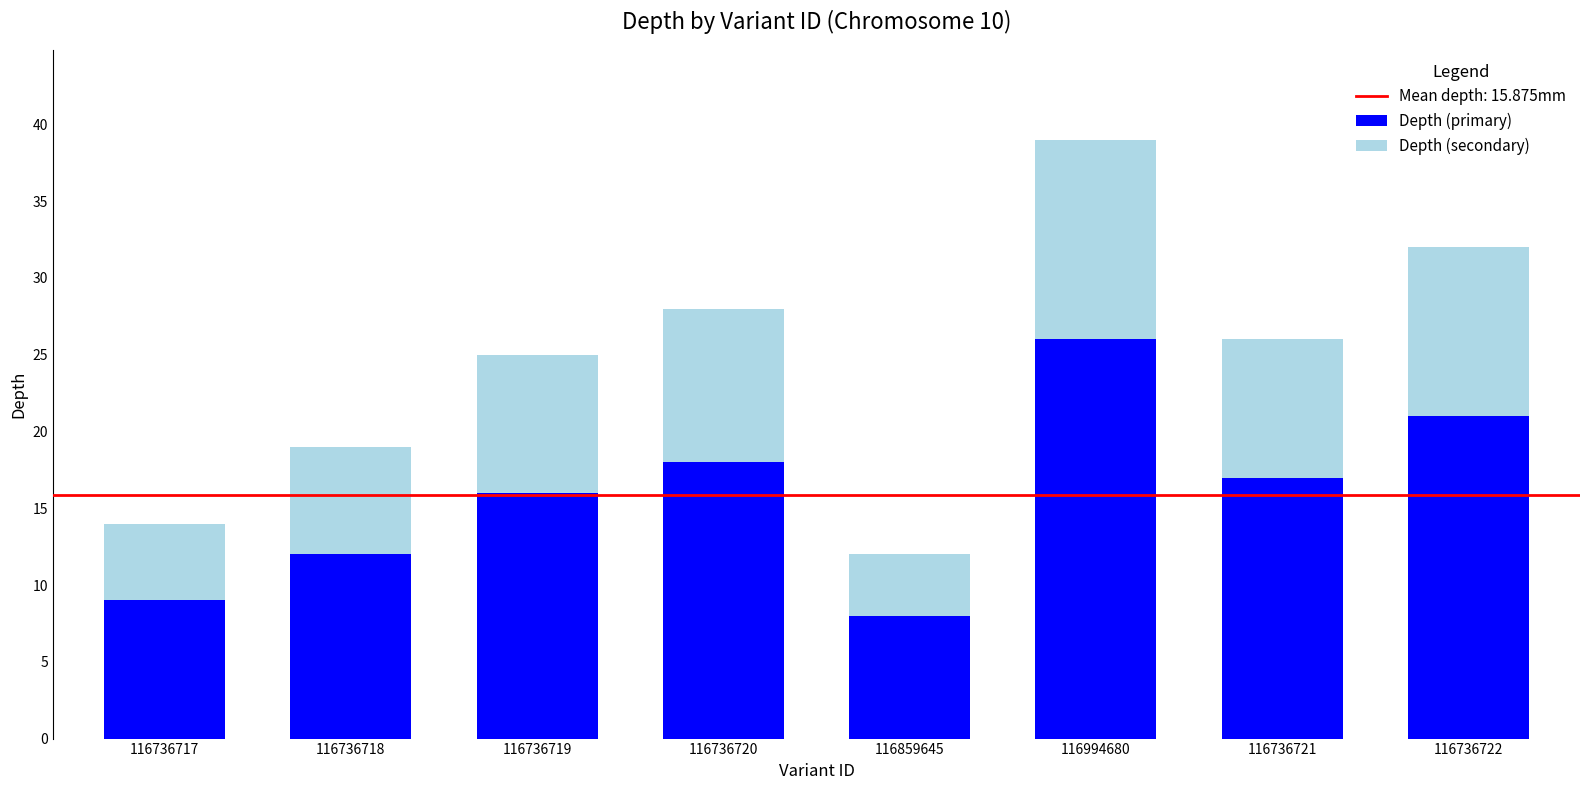

What is the difference between the maximum and minimum values in the Depth (primary) series?

18